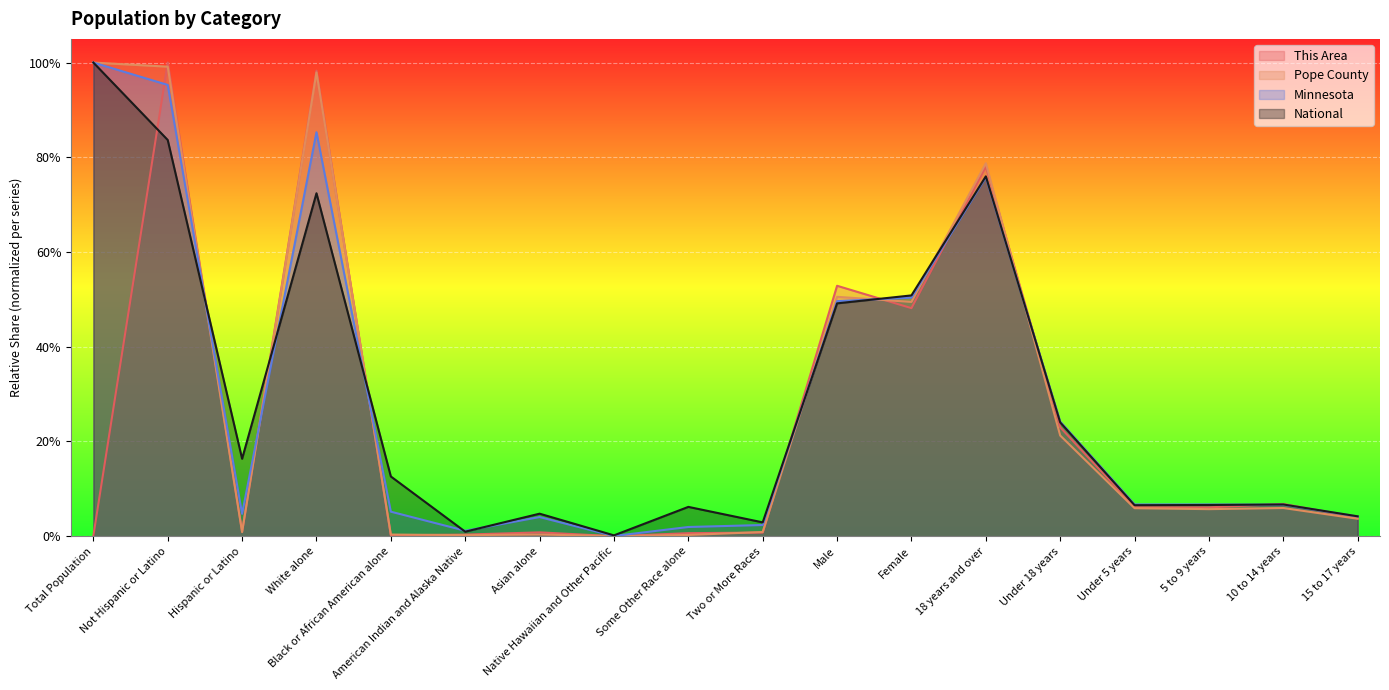

How many lines are shown in the chart?

4